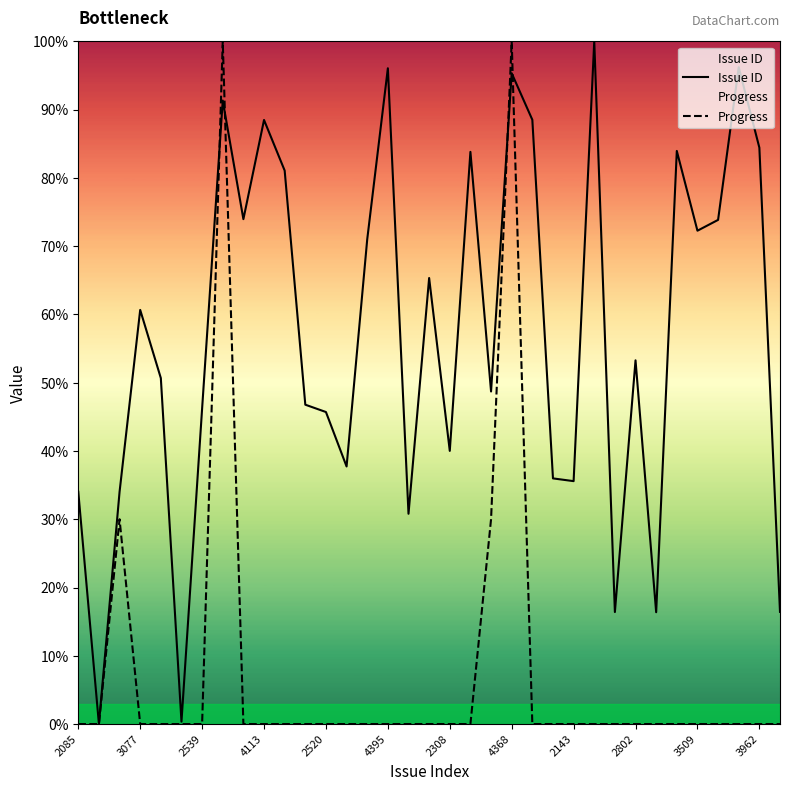

After their last crossing, which series has the higher values: Issue ID or Progress?

Issue ID